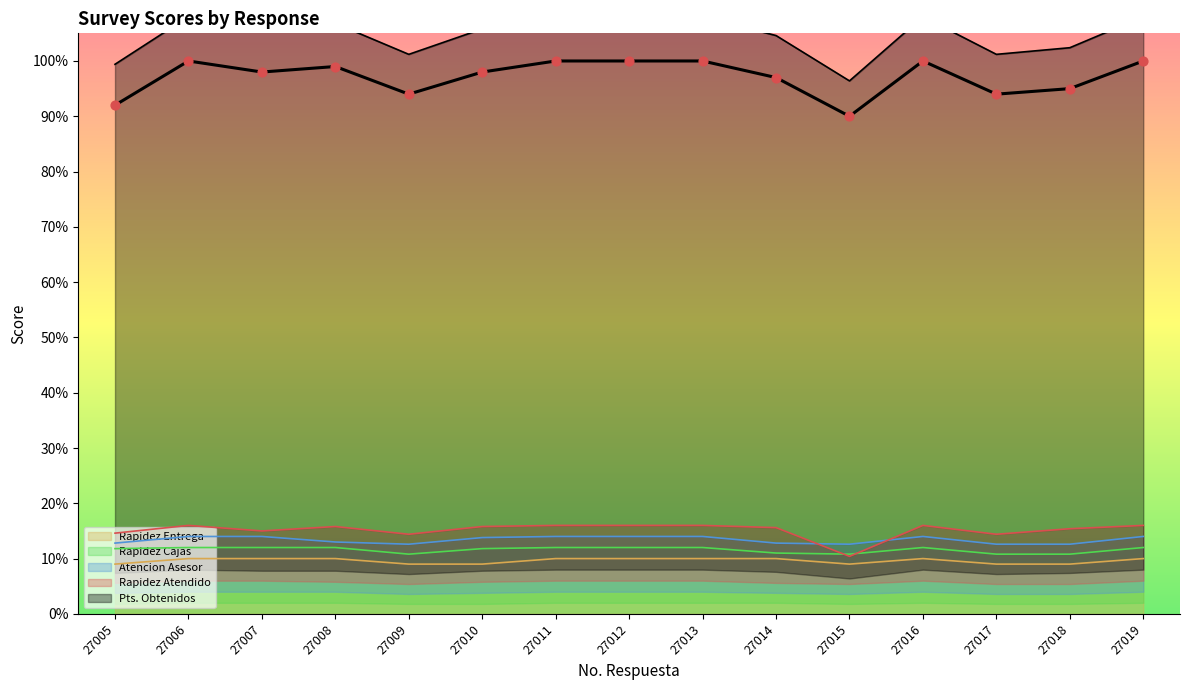

At which category is the sum across all series the highest?

27006